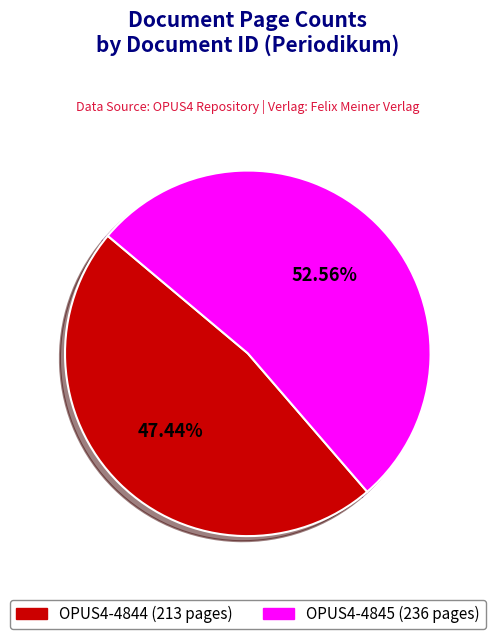

Is there any slice that represents more than half of the pie?

Yes